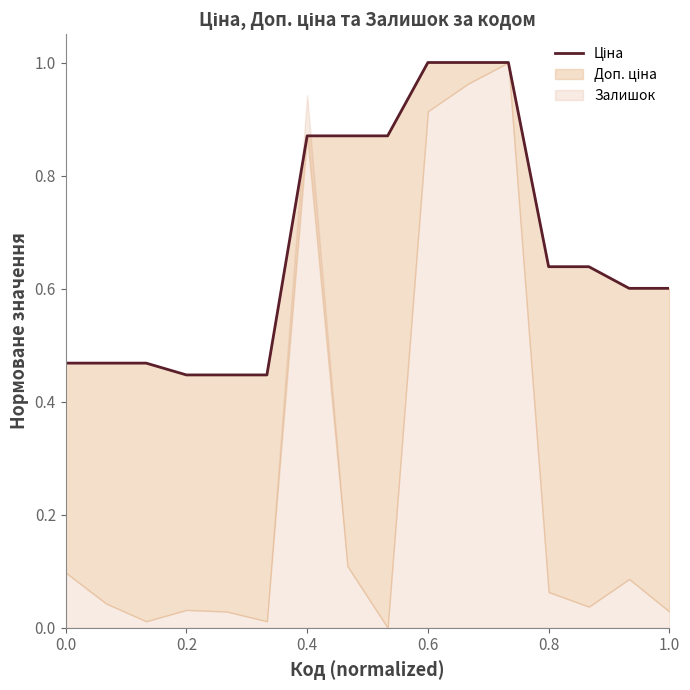

Does the chart display data point markers on the line(s)?

No